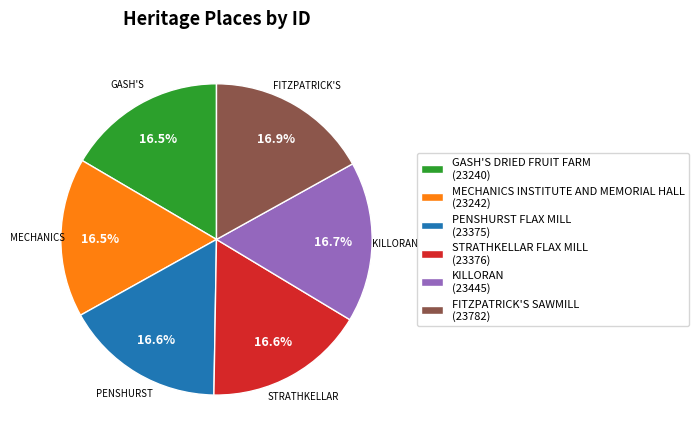

Do KILLORAN (23445) and GASH'S DRIED FRUIT FARM (23240) together represent more than half of the pie?

No